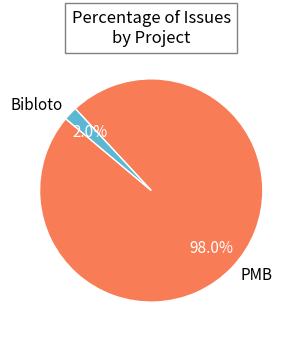

True or false: Bibloto accounts for 2% of the total.

True